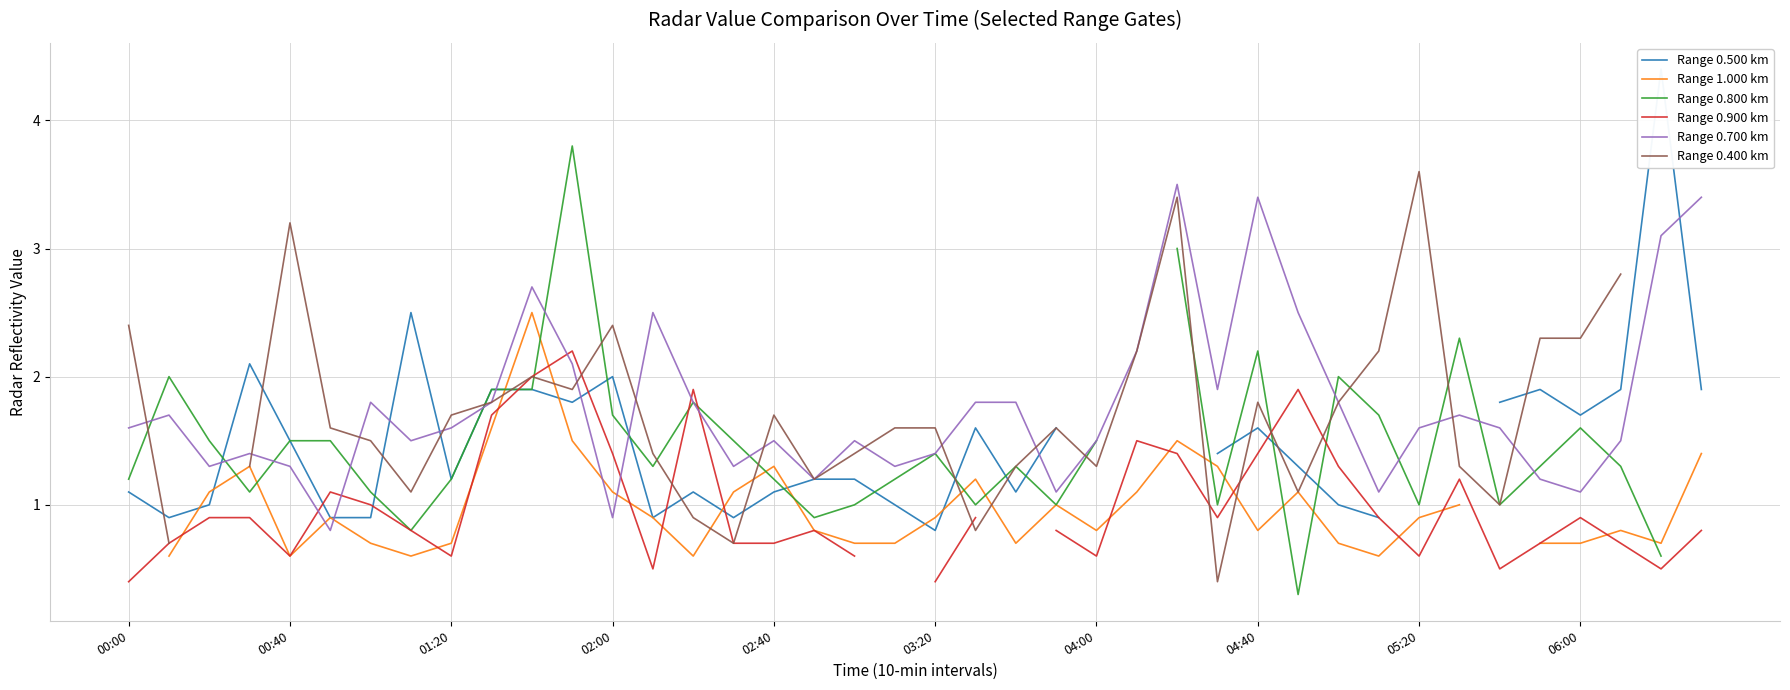

At which label does Range 0.700 km first exceed 1?

00:00